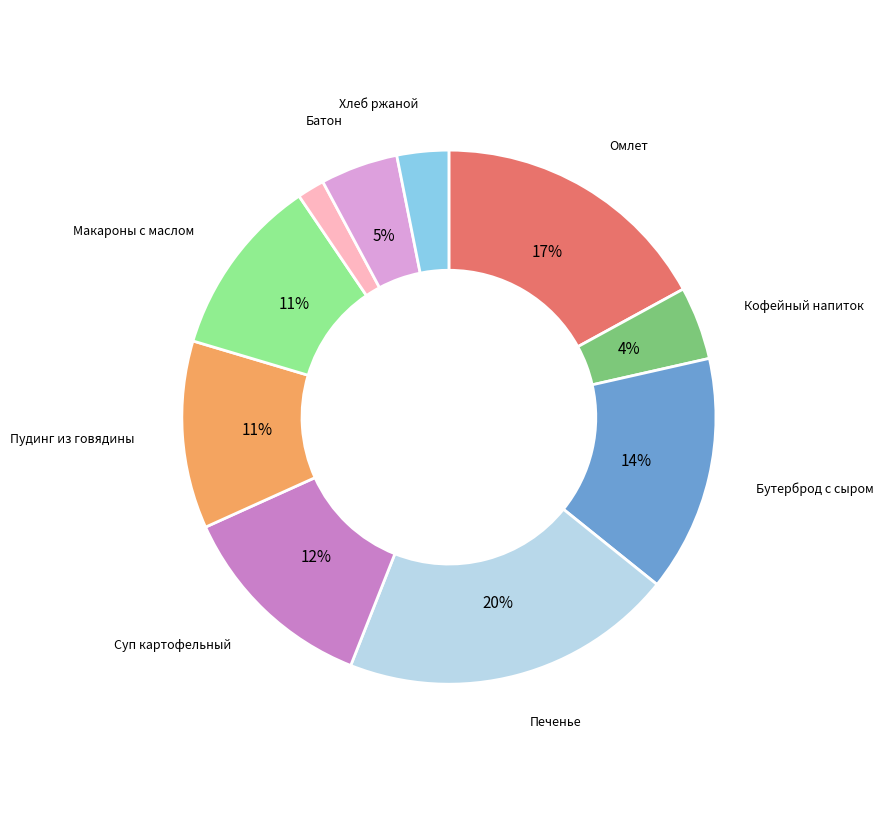

To the nearest percent, what is the average slice percentage?

10%